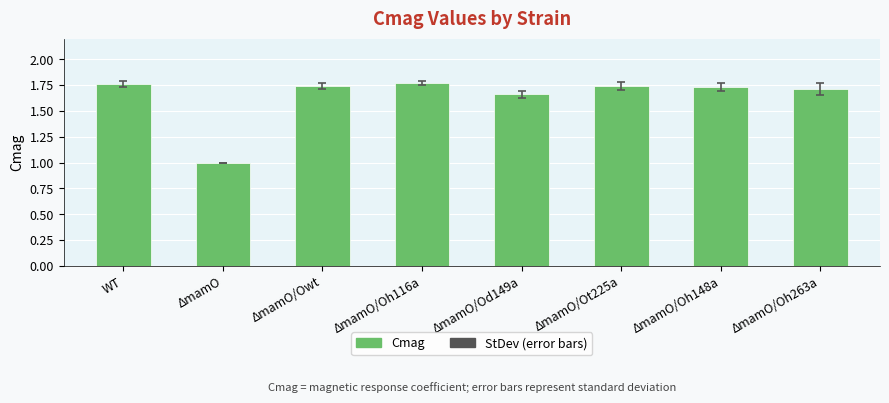

The chart shows a value of 1.7 at ΔmamO/Owt. True or false?

True